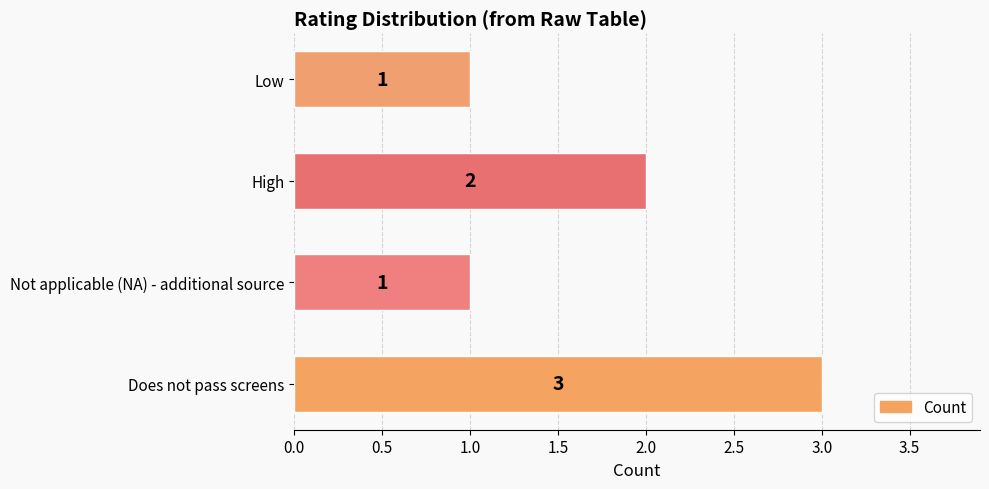

True or false: the data shows 4 at High.

False